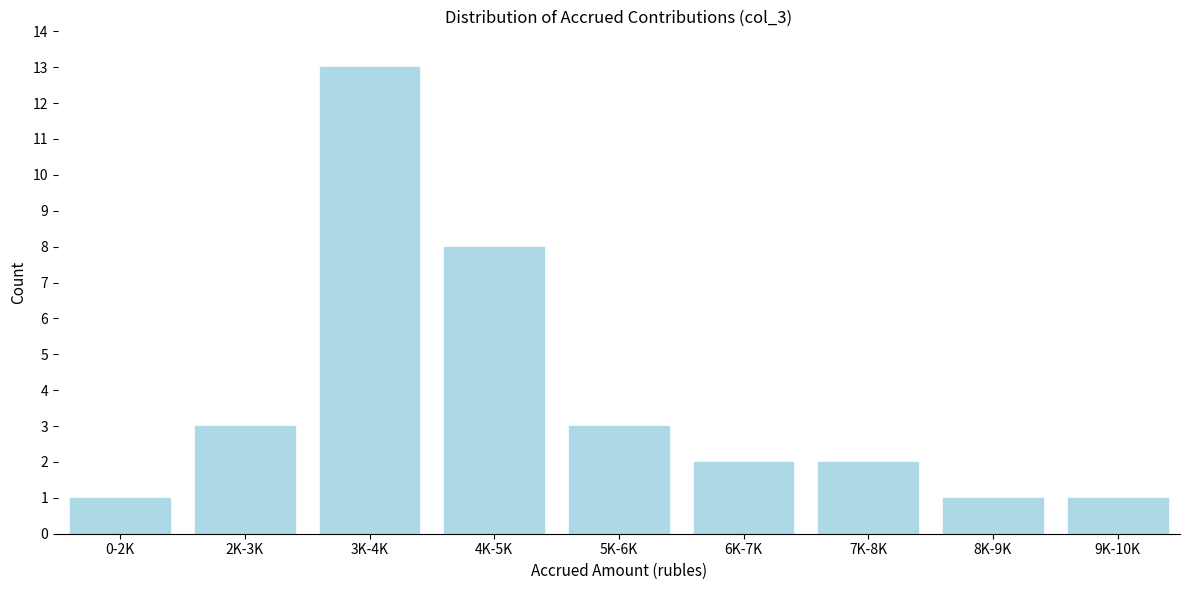

Reading right to left, extract all data points from this chart.

1	1	2	2	3	8	13	3	1